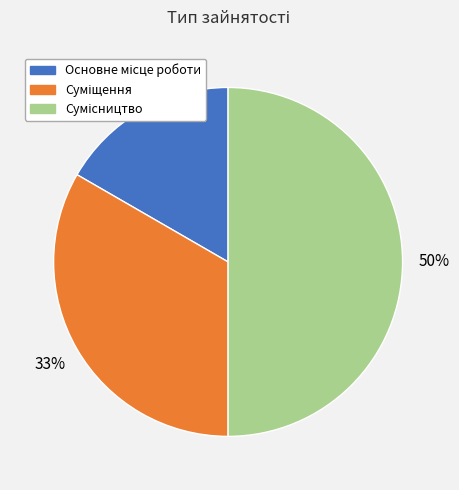

Count the number of slices in the pie.

3